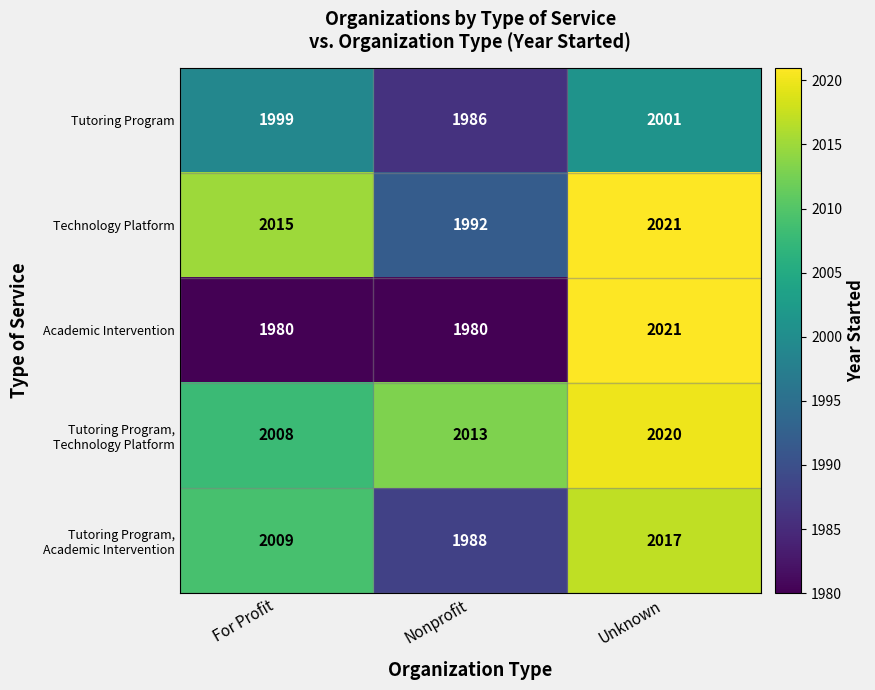

Which series has the widest spread of values?

Academic Intervention